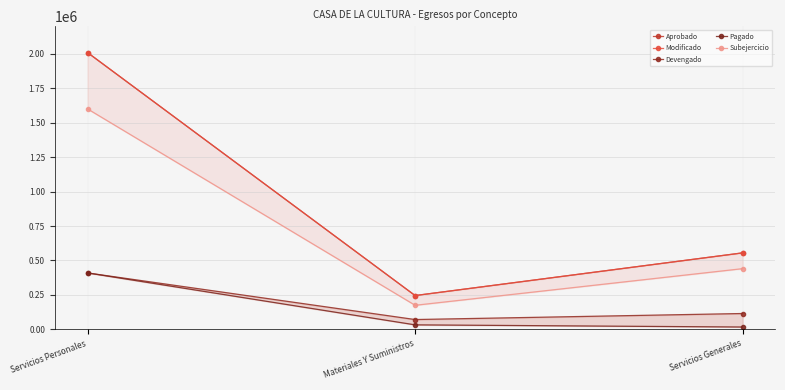

Which series has the largest range (max minus min)?

Aprobado